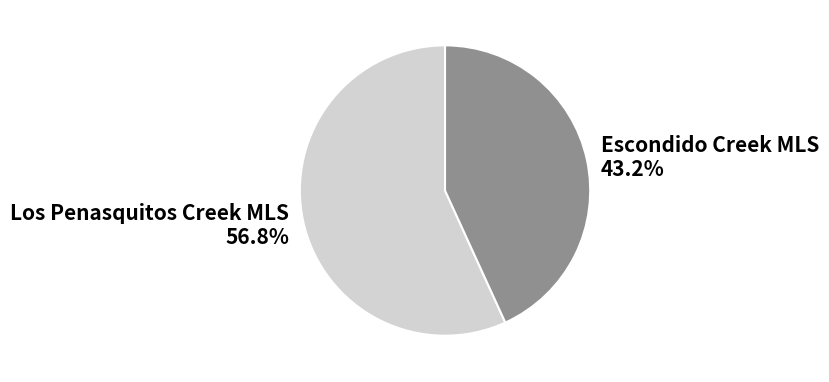

To the nearest percent, what is the average slice percentage?

50%